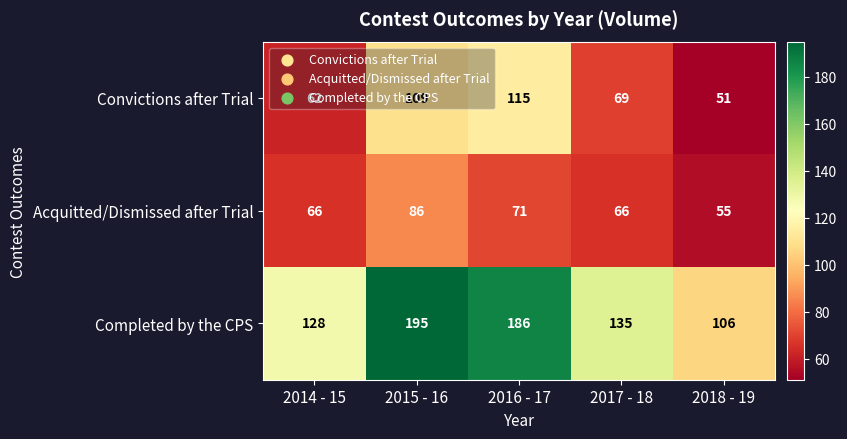

Which series has the largest range (max minus min)?

Completed by the CPS